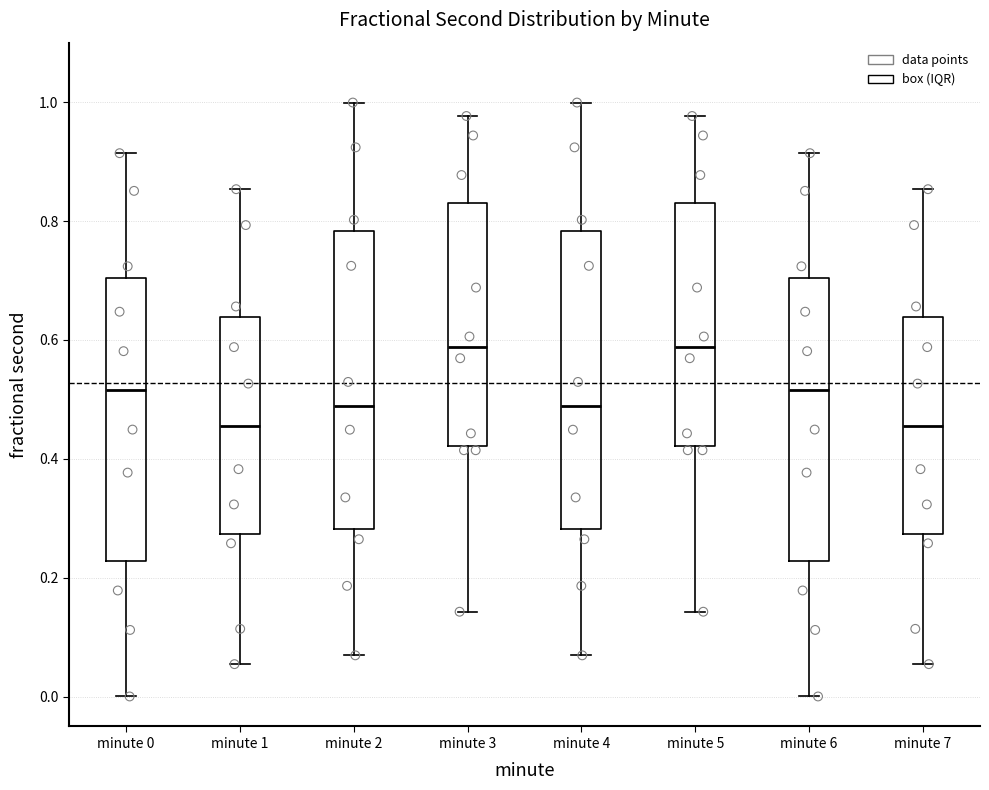

Reading left to right, read every box against the y-axis: the position of its median line, the range the box covers, and the ends of its whiskers. The values are not printed on the chart, so give them approximately, as read against the axis.

minute 0: median 0.52, box 0.22 to 0.70, whiskers 0.00 to 0.92
minute 1: median 0.46, box 0.28 to 0.64, whiskers 0.06 to 0.86
minute 2: median 0.48, box 0.28 to 0.78, whiskers 0.06 to 1.00
minute 3: median 0.58, box 0.42 to 0.84, whiskers 0.14 to 0.98
minute 4: median 0.48, box 0.28 to 0.78, whiskers 0.06 to 1.00
minute 5: median 0.58, box 0.42 to 0.84, whiskers 0.14 to 0.98
minute 6: median 0.52, box 0.22 to 0.70, whiskers 0.00 to 0.92
minute 7: median 0.46, box 0.28 to 0.64, whiskers 0.06 to 0.86